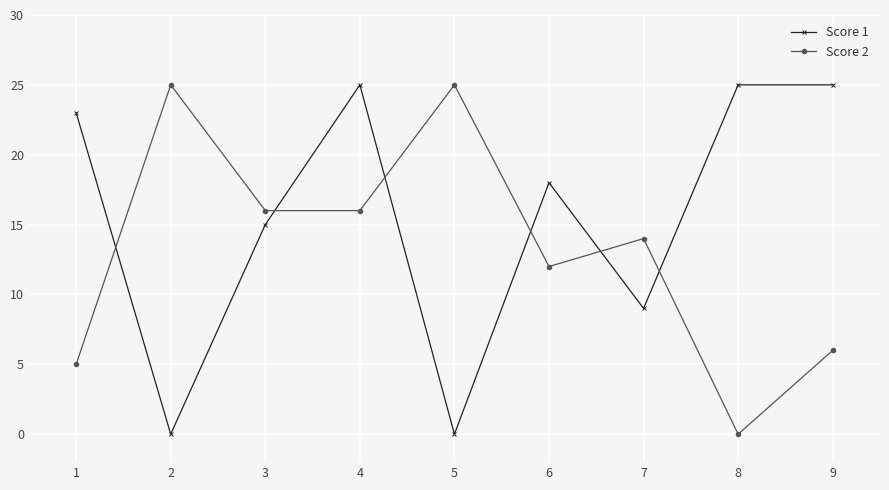

What is the value of the Score 1 point at the 1st from the left?

23